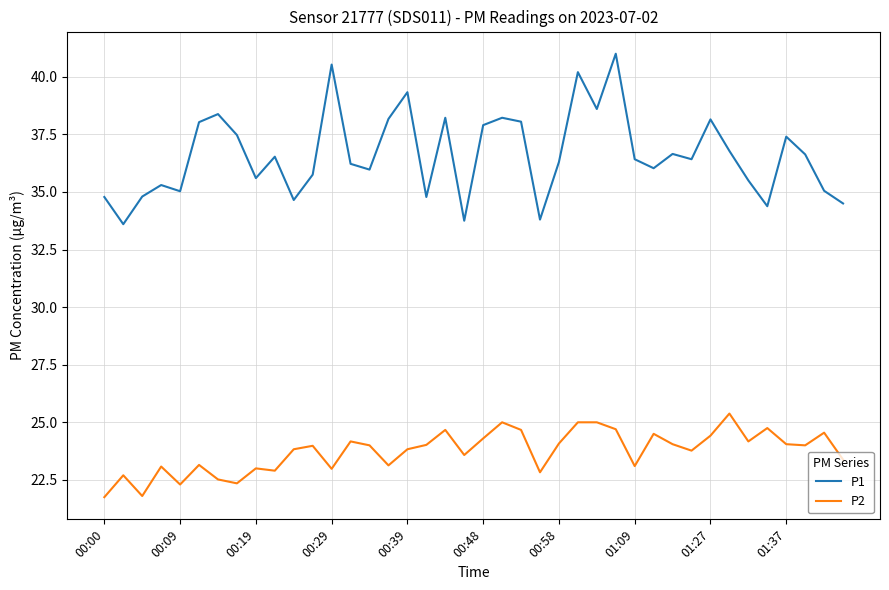

Which series has the largest total across all categories?

P1